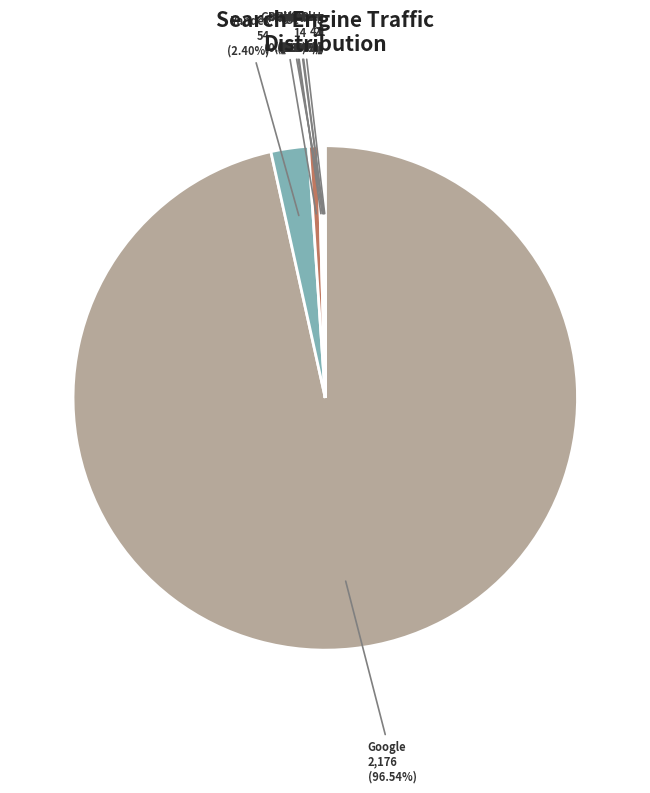

How many slices are in this pie chart?

9